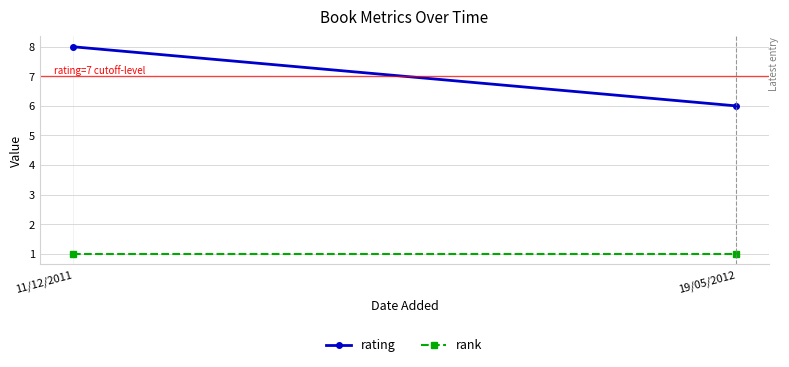

What is the difference between the highest and lowest values at 11/12/2011?

7